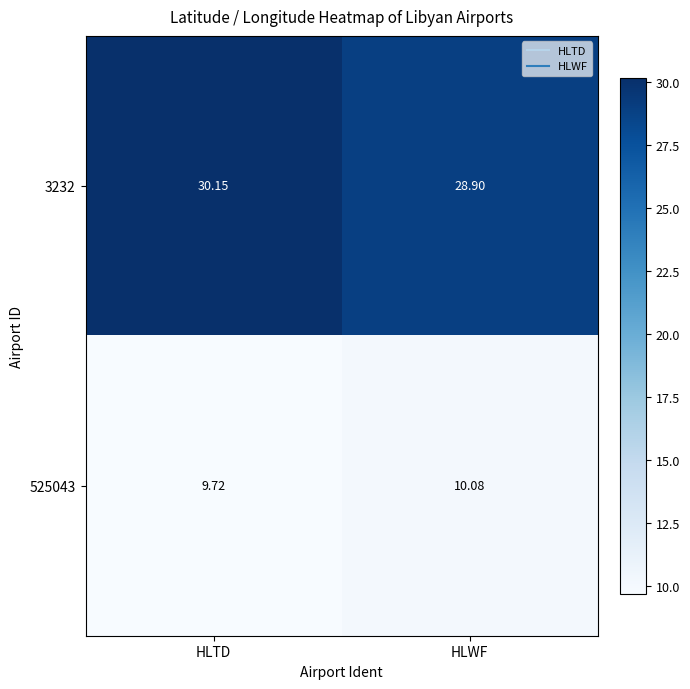

What is the minimum value shown in the chart?

9.7